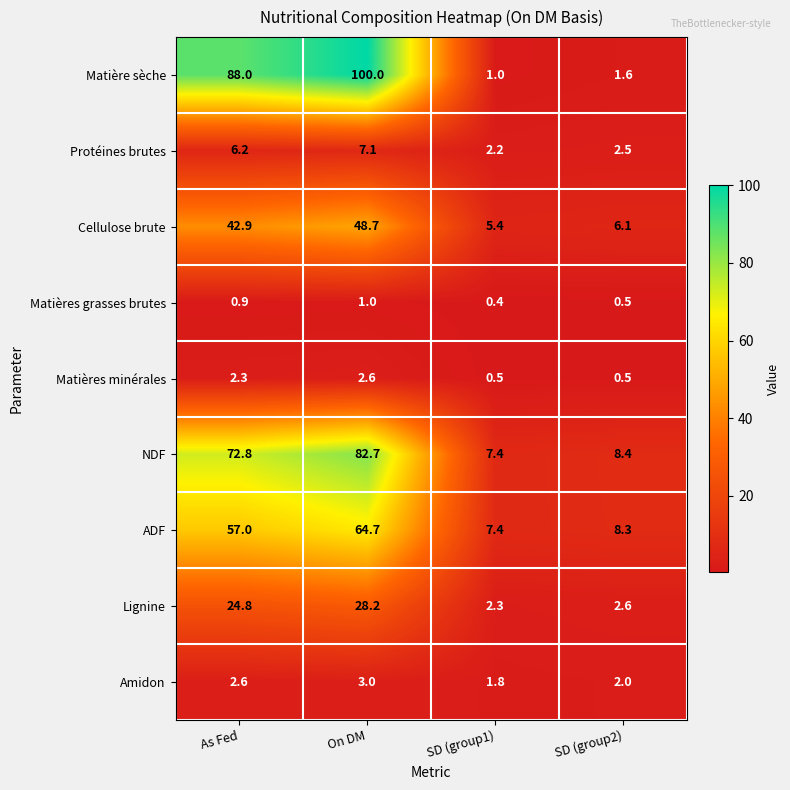

What is the difference between the highest and lowest values at SD (group2)?

7.9